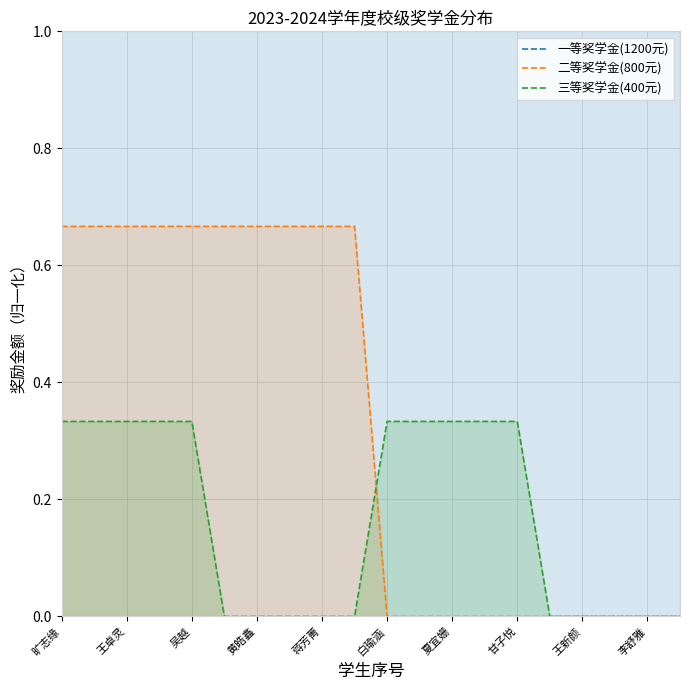

Rank the series by their maximum value, from highest to lowest.

一等奖学金(1200元), 二等奖学金(800元), 三等奖学金(400元)